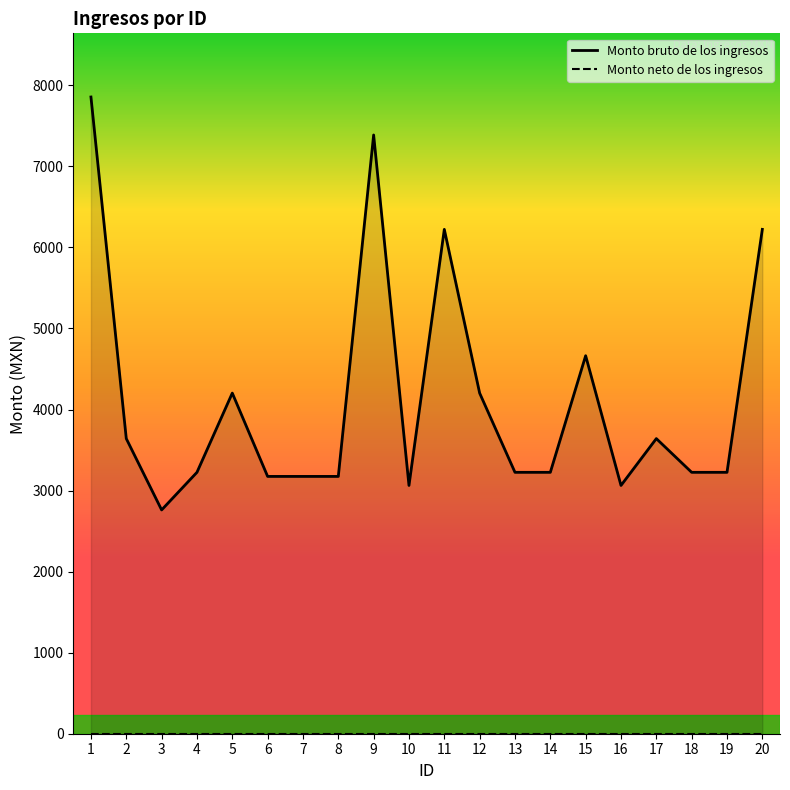

Which category has the lowest value in the Monto neto de los ingresos series?

1